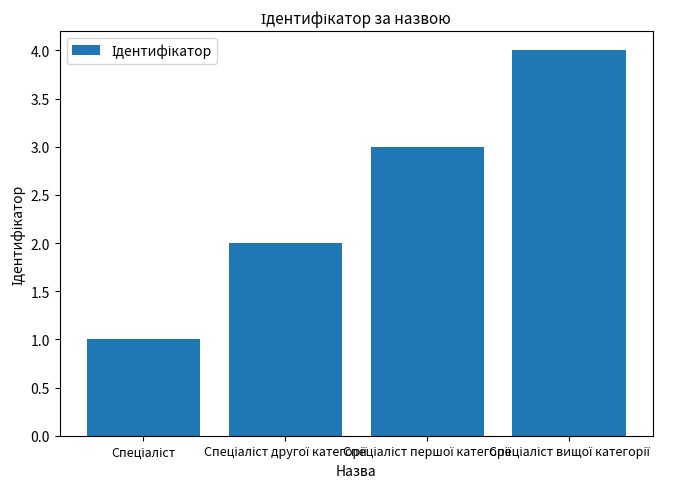

How many distinct data groups are displayed?

1